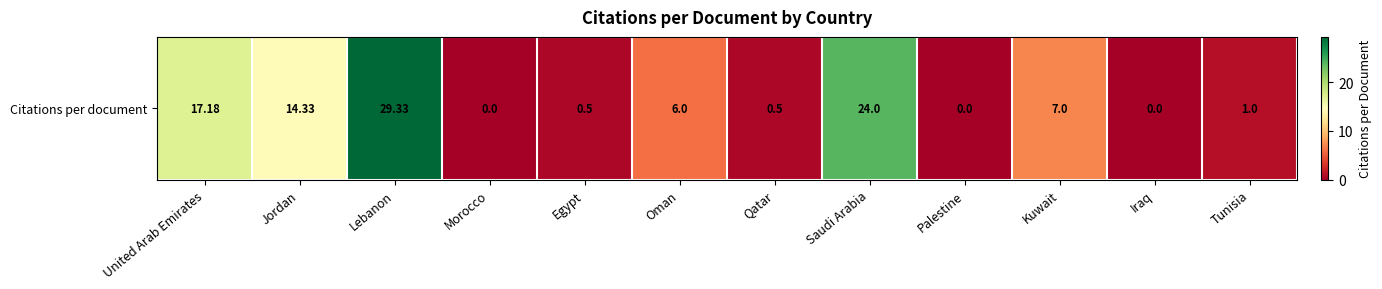

Rank the categories by value from lowest to highest.

Morocco, Palestine, Iraq, Egypt, Qatar, Tunisia, Oman, Kuwait, Jordan, United Arab Emirates, Saudi Arabia, Lebanon